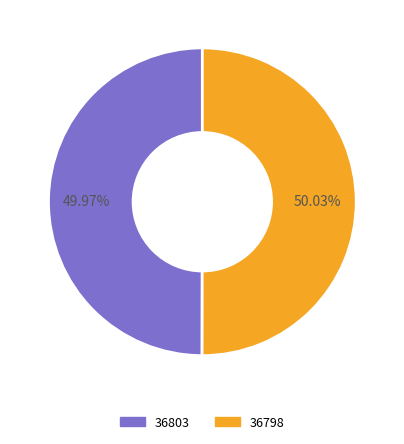

Combined, do 36798 and 36803 account for over 50%?

Yes